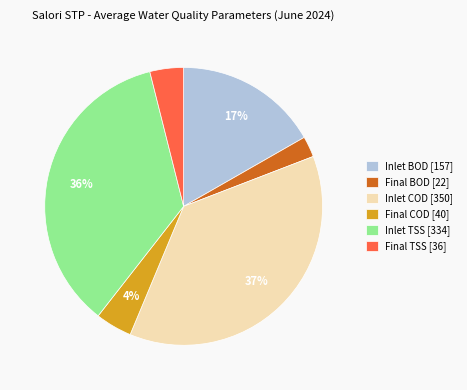

Is it true that Inlet BOD [157] is 3% of the pie?

False